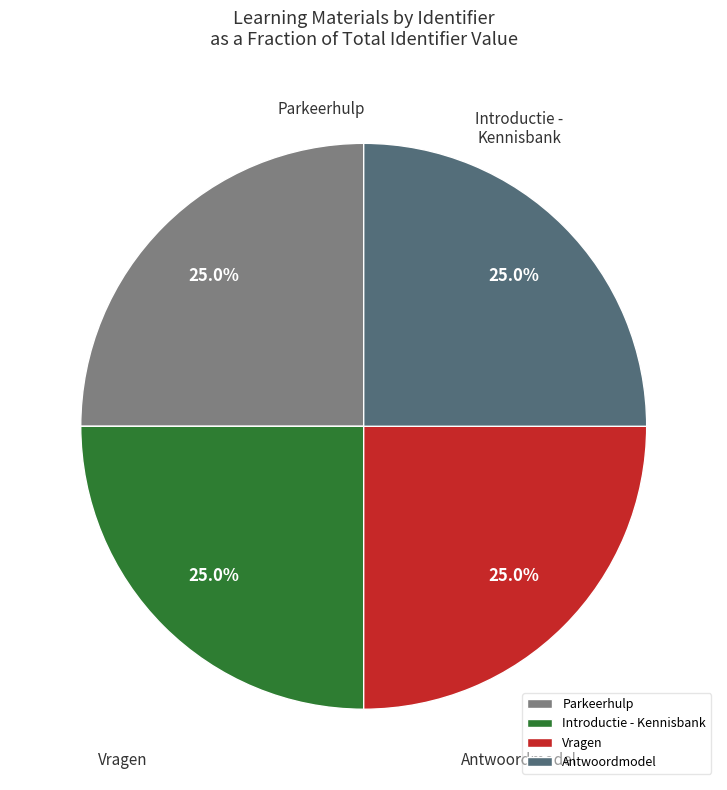

Count the number of slices in the pie.

4